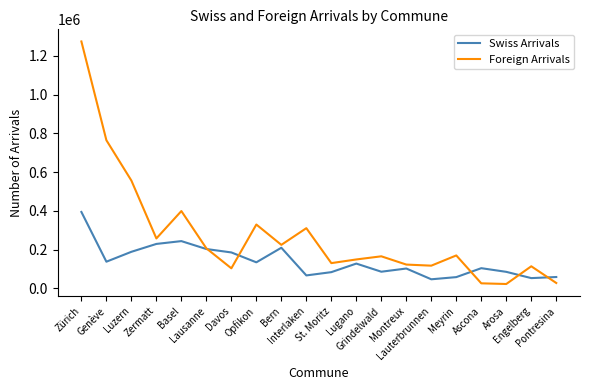

In Swiss Arrivals, how many points are lower than both neighbors (excluding endpoints)?

6